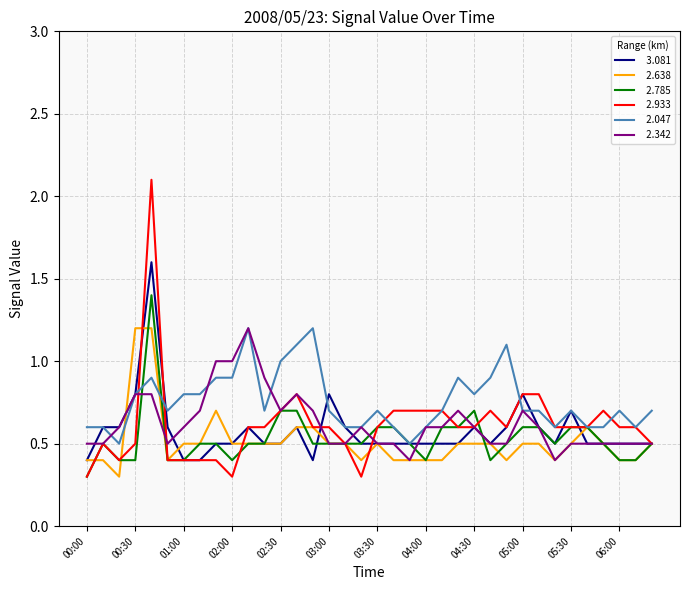

What is the minimum value shown in the chart?

0.3